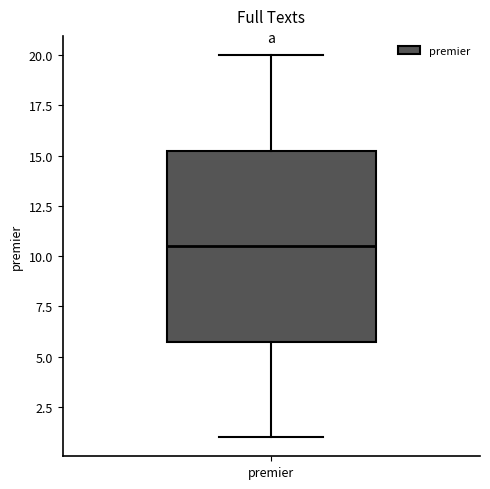

Transcribe this box plot: give where the median line is, the range the box spans, and where the two whiskers end, as read against the y-axis. The values are not printed on the chart, so give them approximately, as read against the axis.

median 10.5, box 6.0 to 15.5, whiskers 1.0 to 20.0